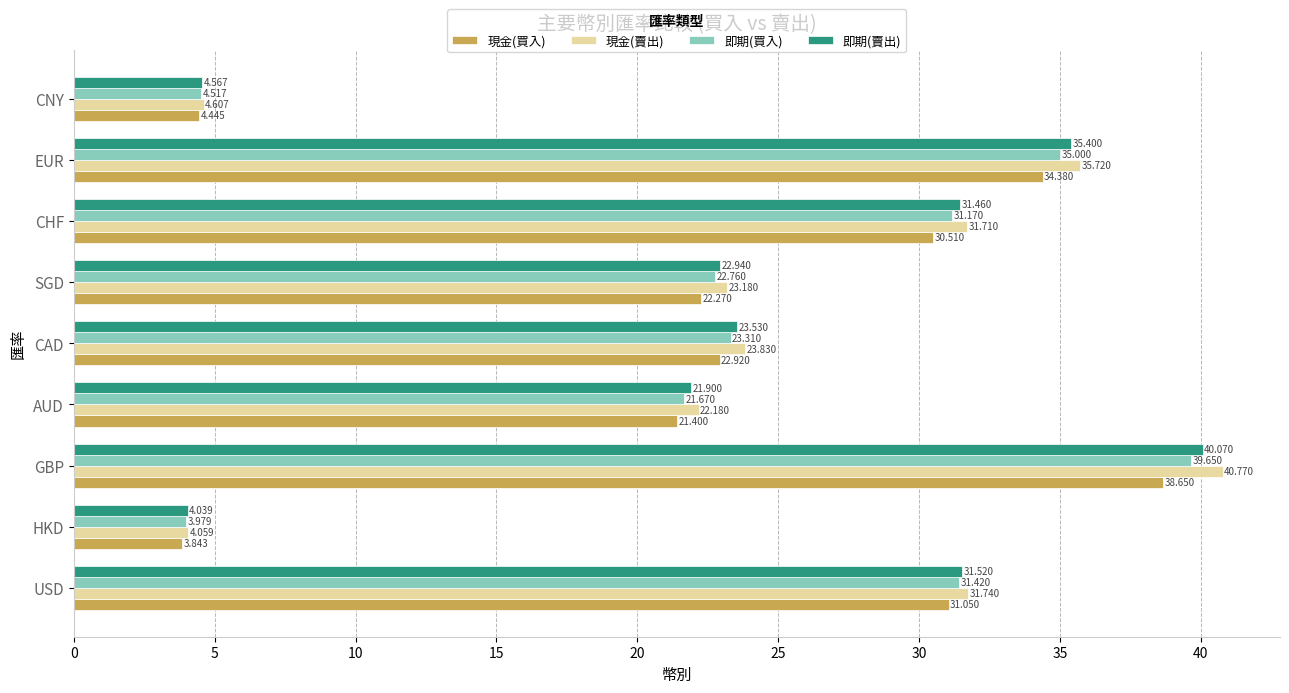

List the series in order of their overall mean, highest first.

現金(賣出), 即期(賣出), 即期(買入), 現金(買入)